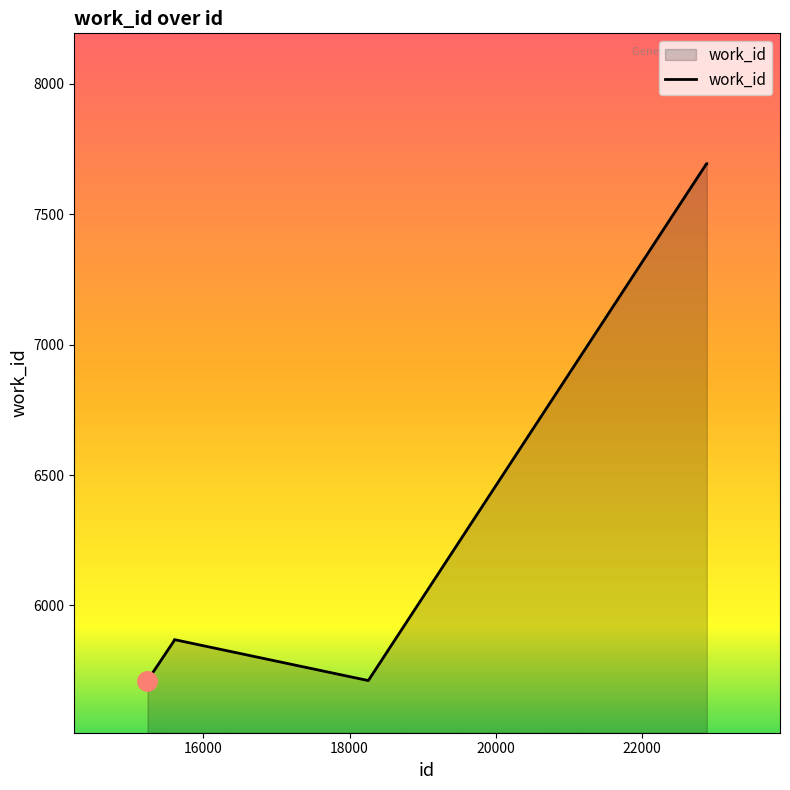

What is the difference between the maximum and minimum values?

1982